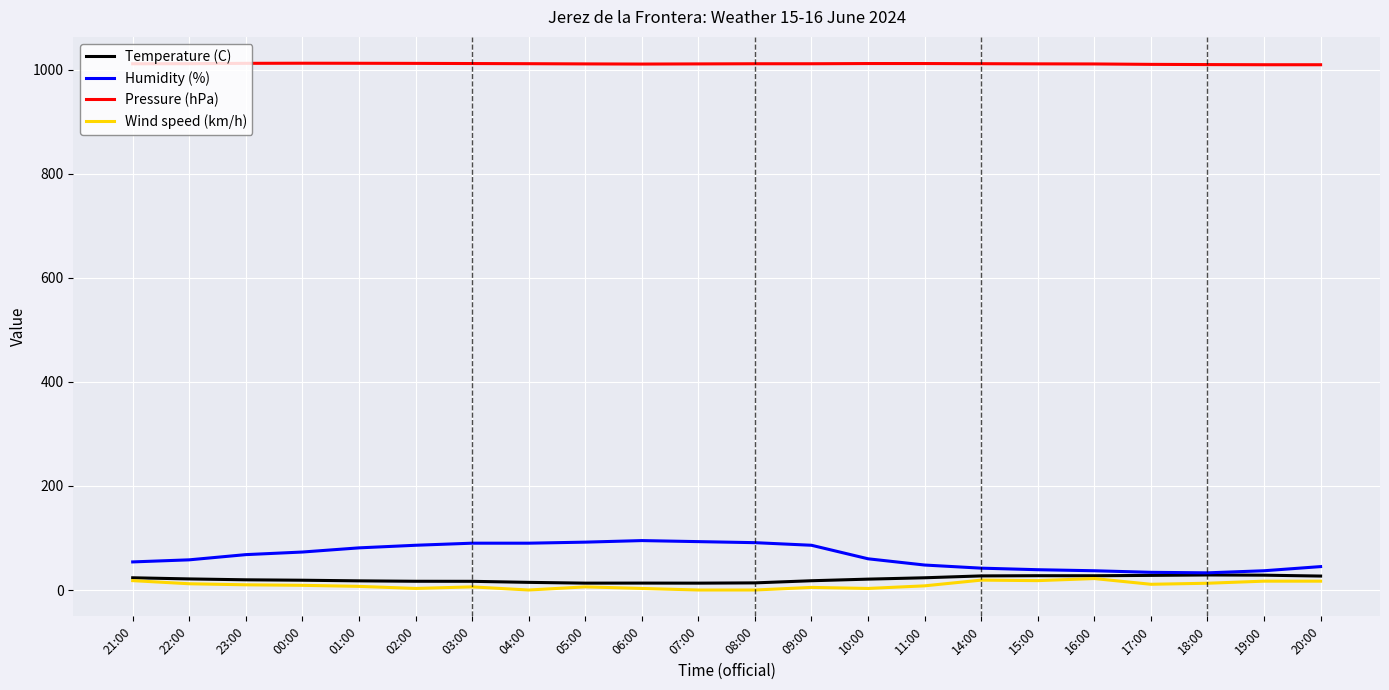

What is the greatest value displayed?

1012.6